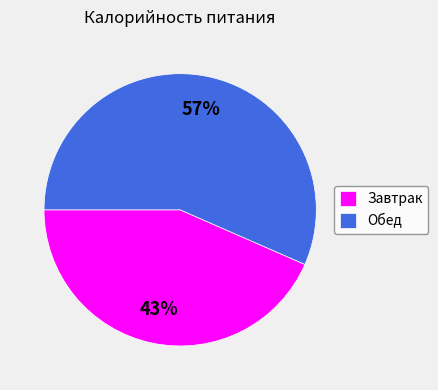

How many slices are in this pie chart?

2